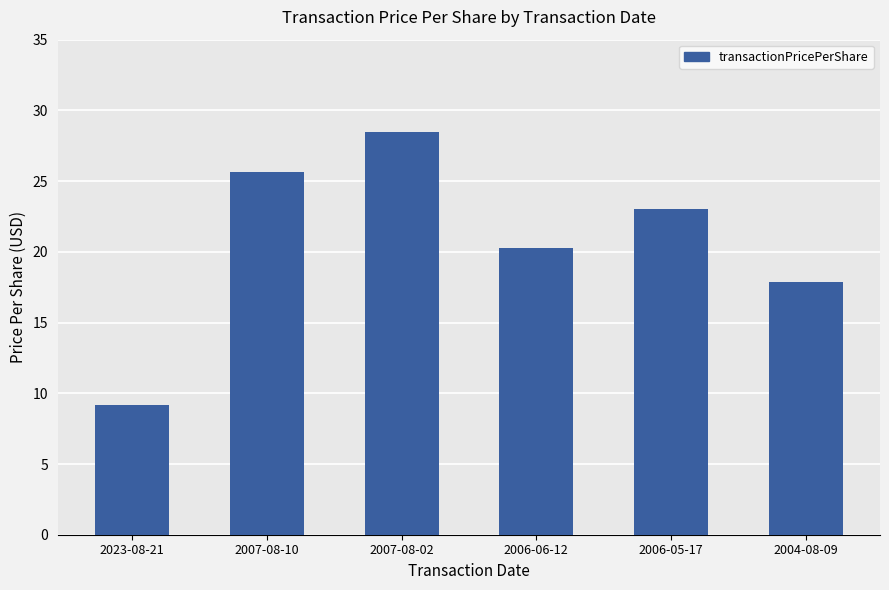

What is the label of the 4th bar from the right?

2007-08-02